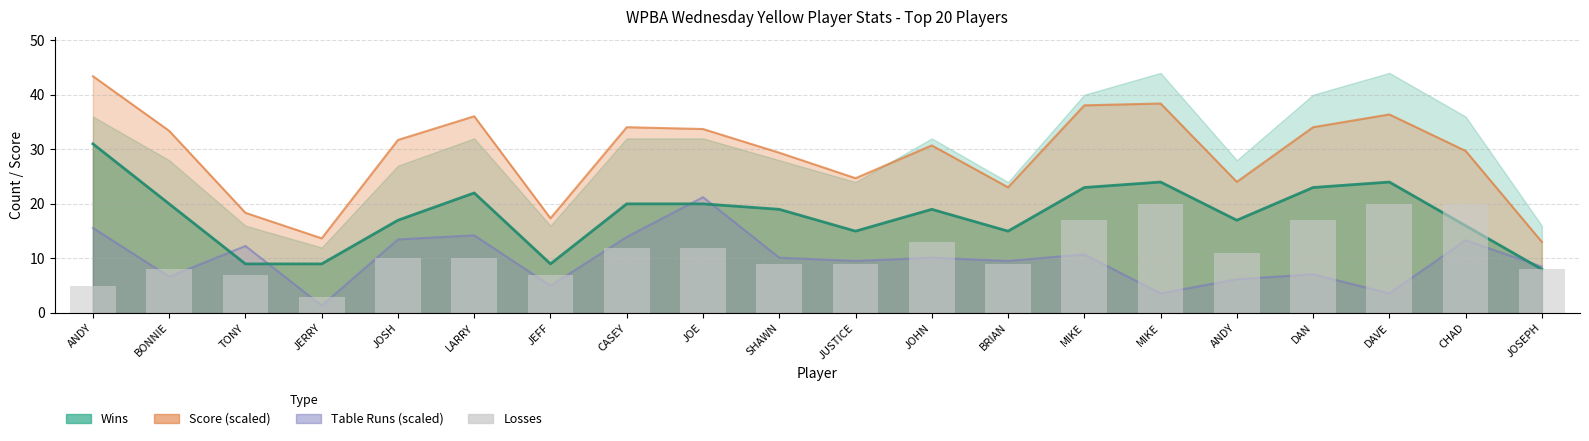

Which has a higher value, MIKE or JOE?

MIKE